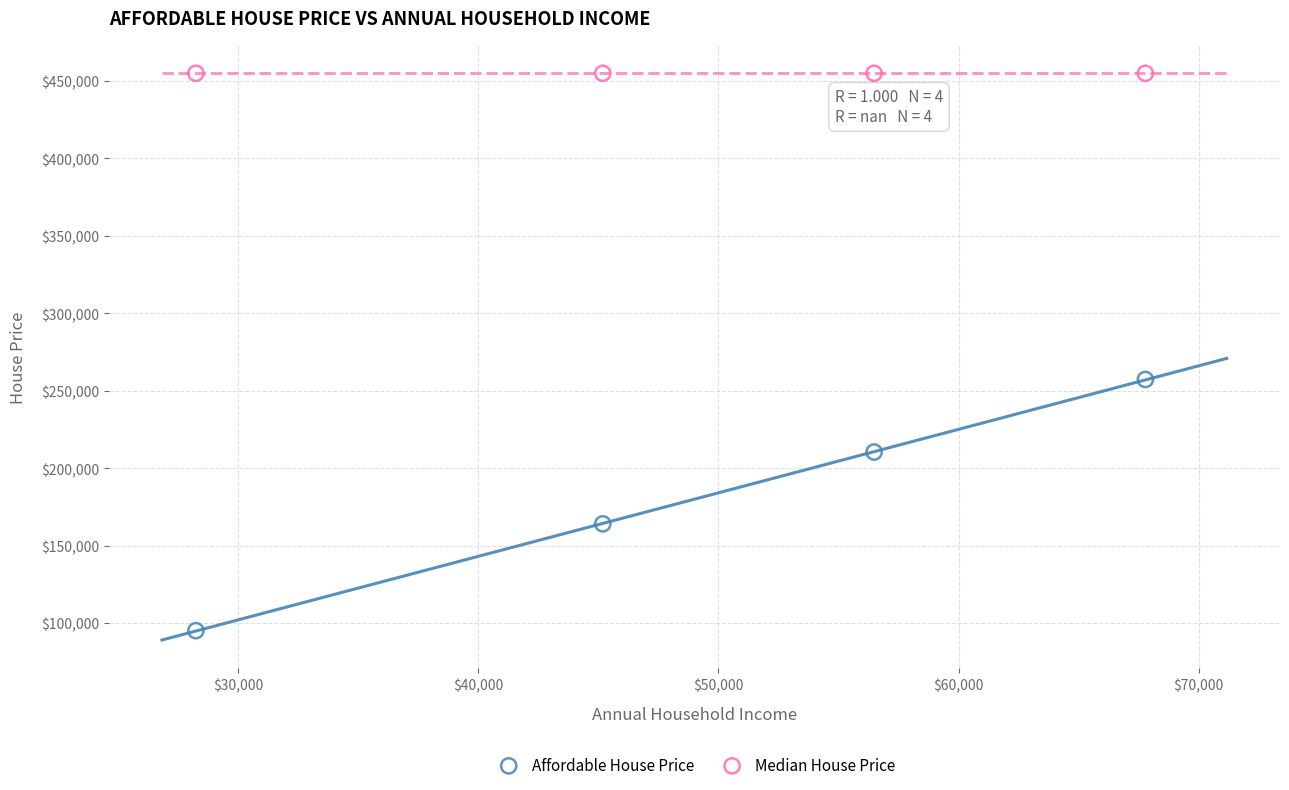

What are all the series names shown in the legend?

Affordable House Price, Median House Price